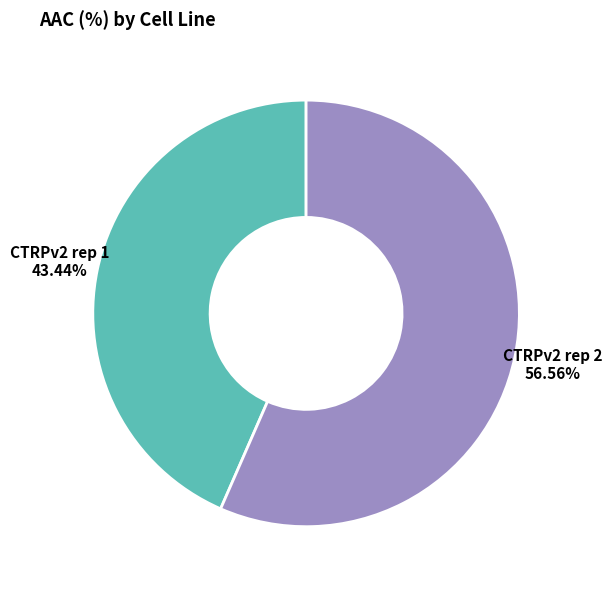

Approximately how many times larger is the value at CTRPv2 rep 1 compared to CTRPv2 rep 2?

0.8